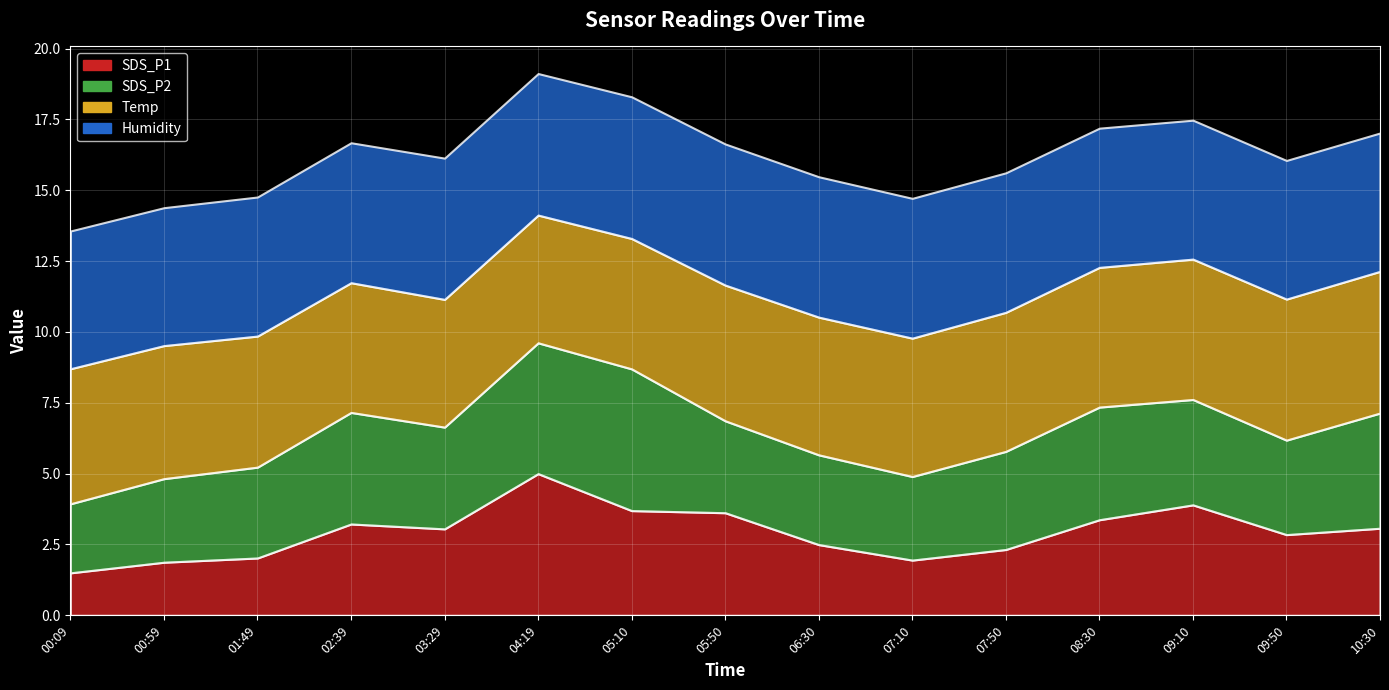

What are all the series names shown in the legend?

SDS_P1, SDS_P2, Temp, Humidity